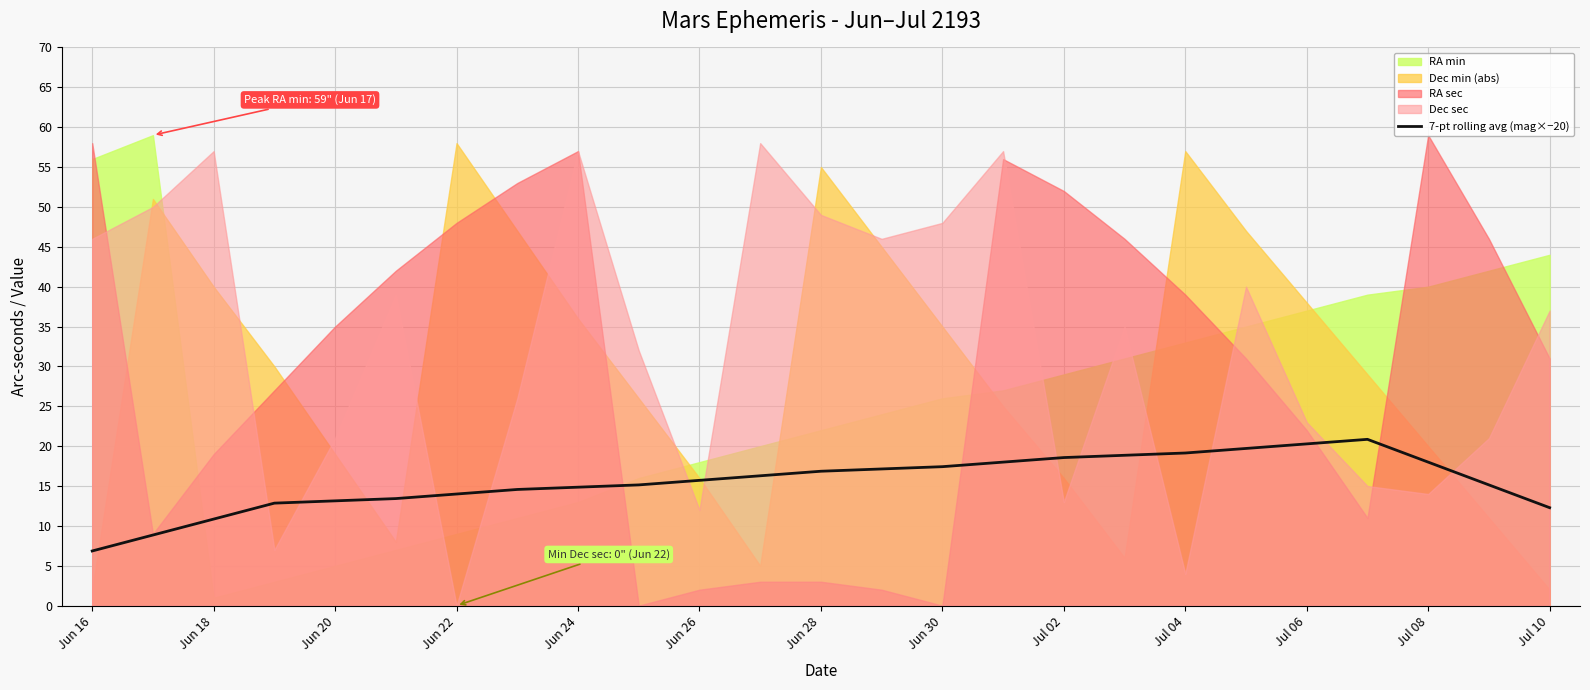

What is the difference between the second highest and minimum values?

13.4